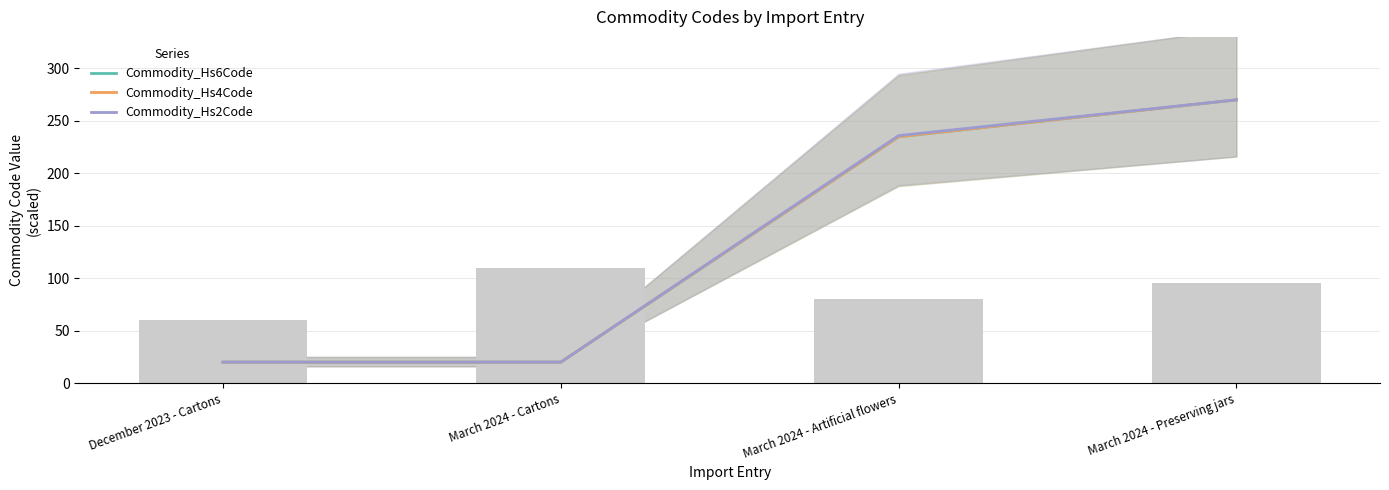

What are all the series names shown in the legend?

Commodity_Hs6Code, Commodity_Hs4Code, Commodity_Hs2Code